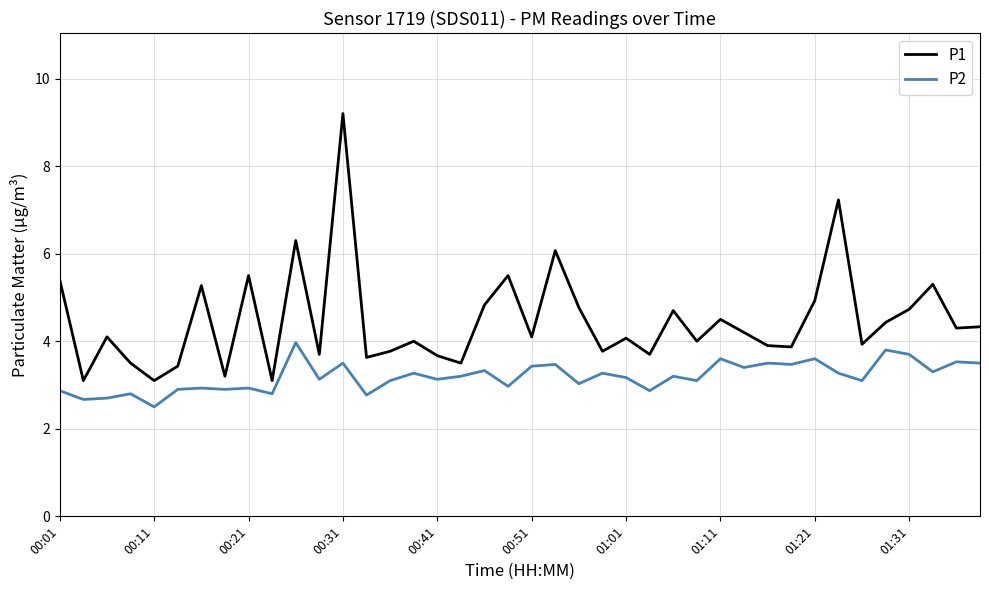

List the series in order of their peak value, highest first.

P1, P2